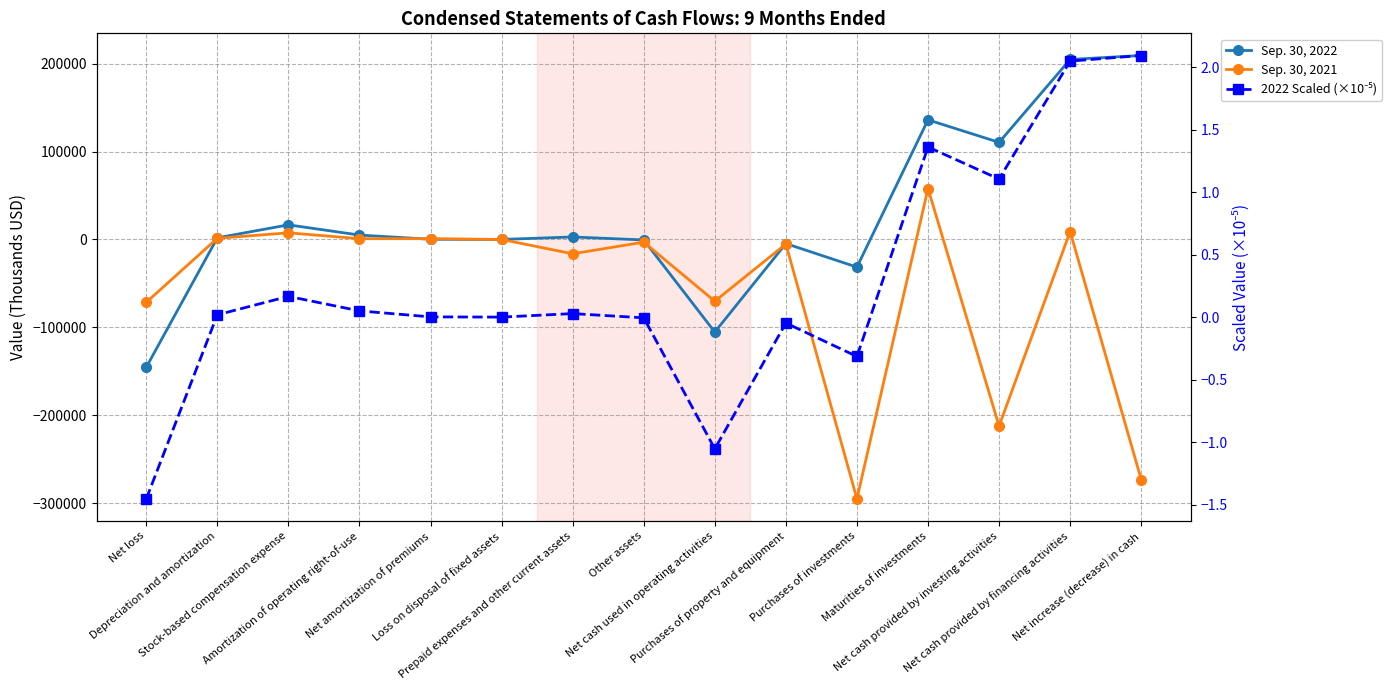

How many values in the 2022 Scaled (×10⁻⁵) series exceed 0?

10